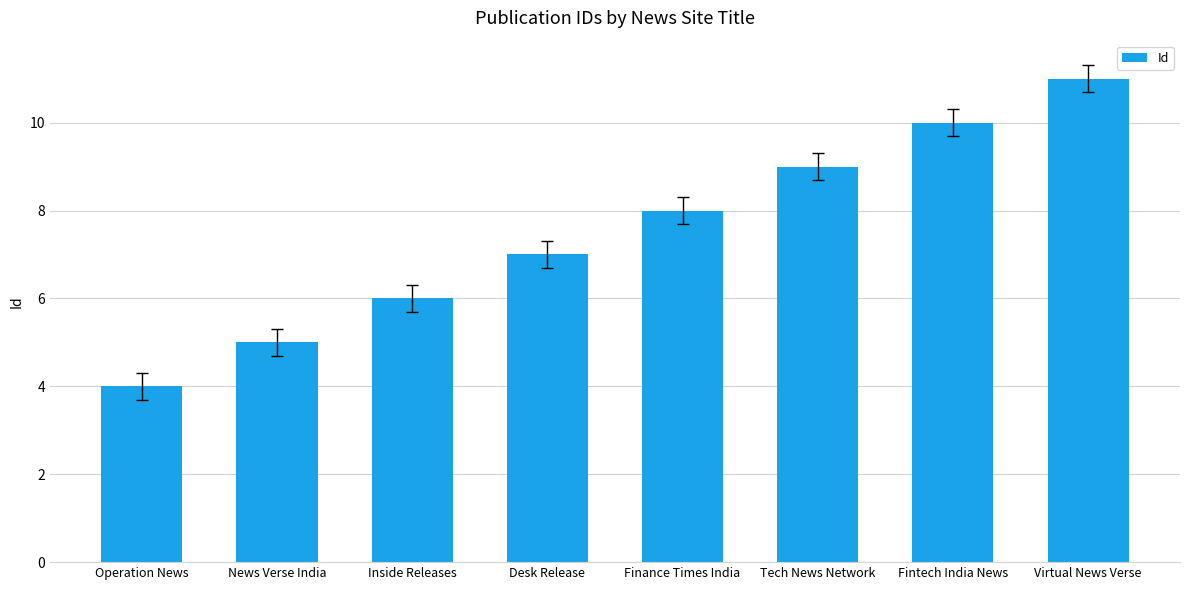

List the labels in order of value, smallest first.

Operation News, News Verse India, Inside Releases, Desk Release, Finance Times India, Tech News Network, Fintech India News, Virtual News Verse